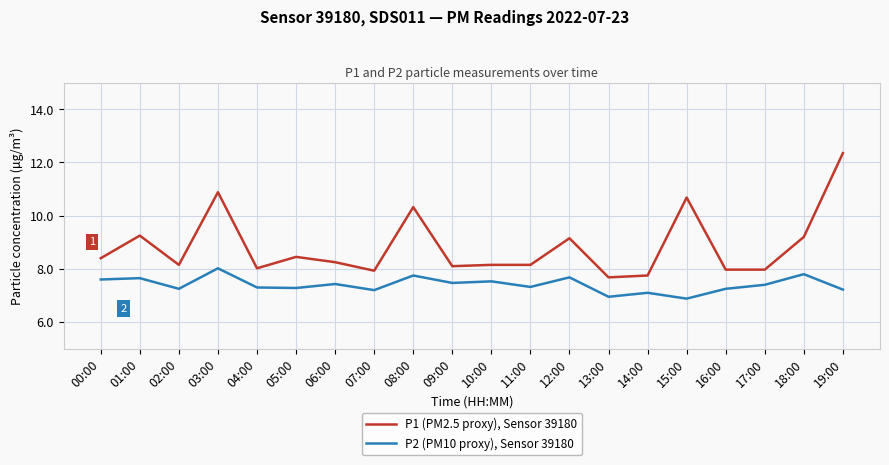

True or false: P1 (PM2.5 proxy), Sensor 39180 has more than 1 interior local peaks.

True